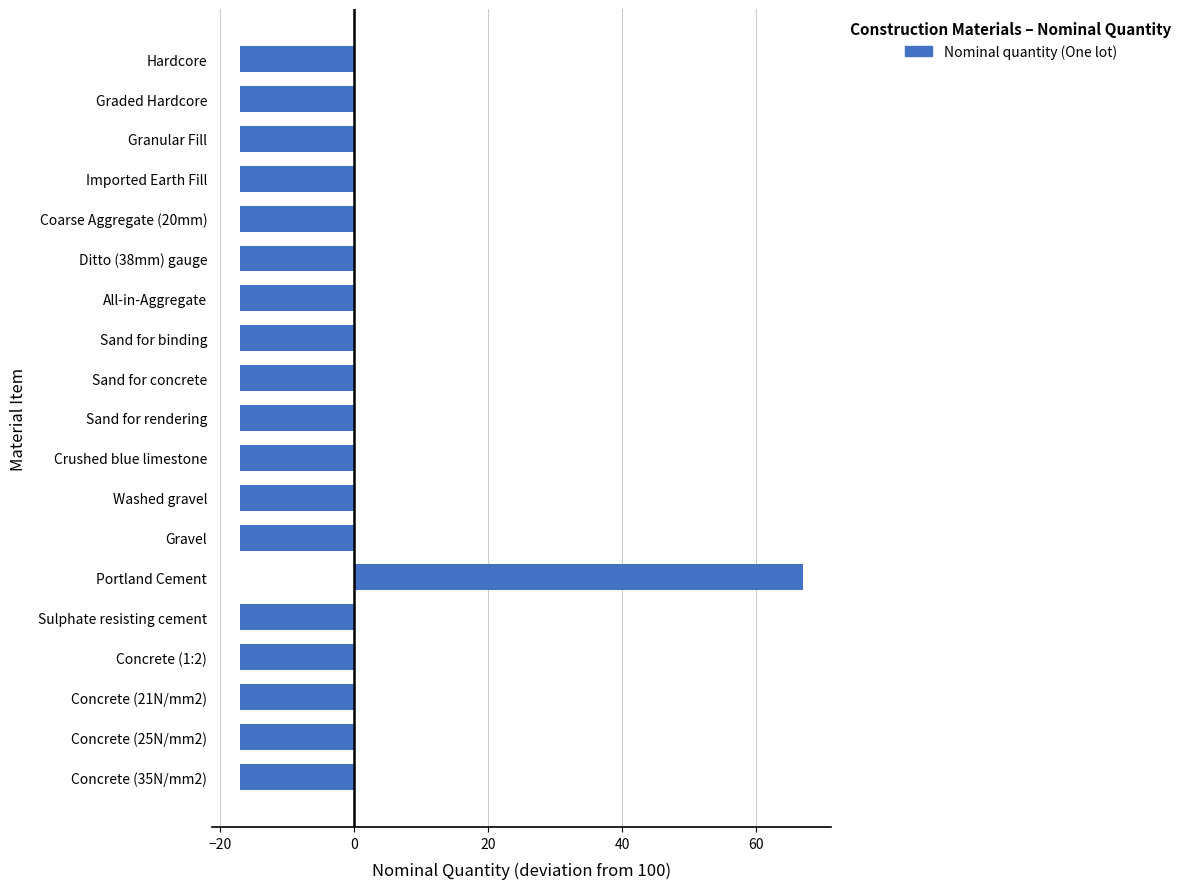

How many negative values are there?

18